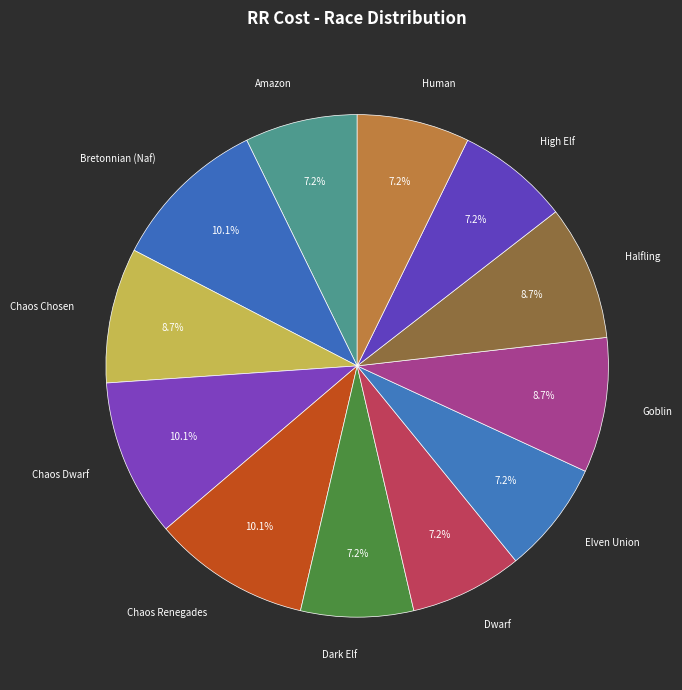

Count the number of slices in the pie.

12